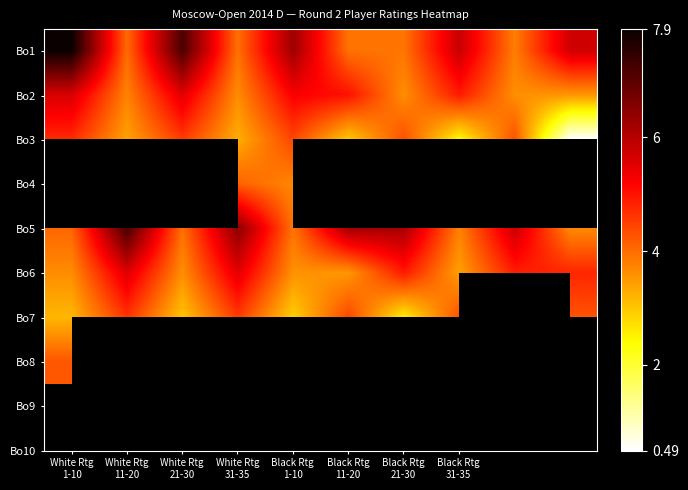

What is the difference between the maximum and second lowest values in the Bo1 series?

4.0